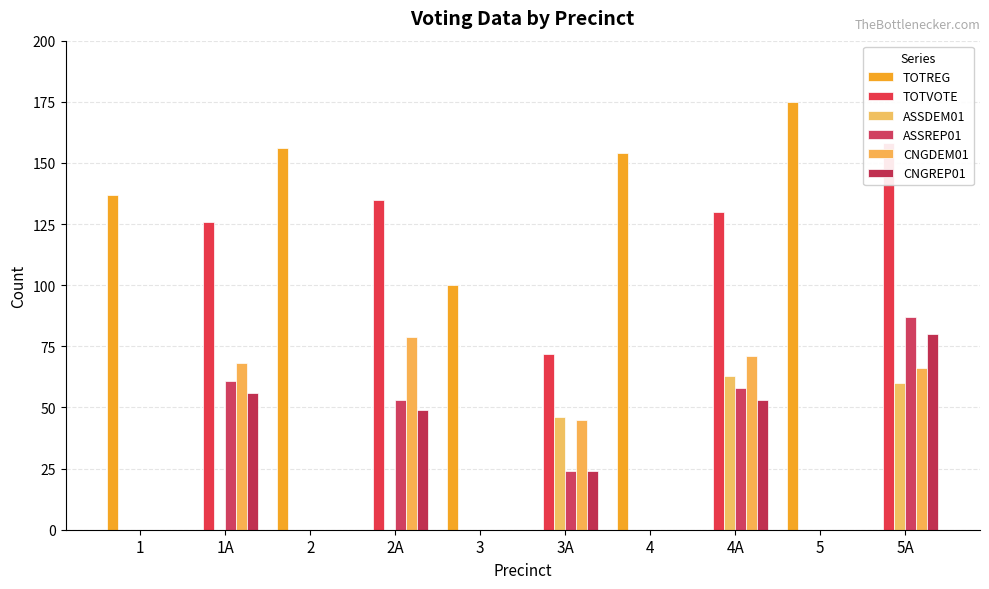

Count the number of data series in this chart.

6